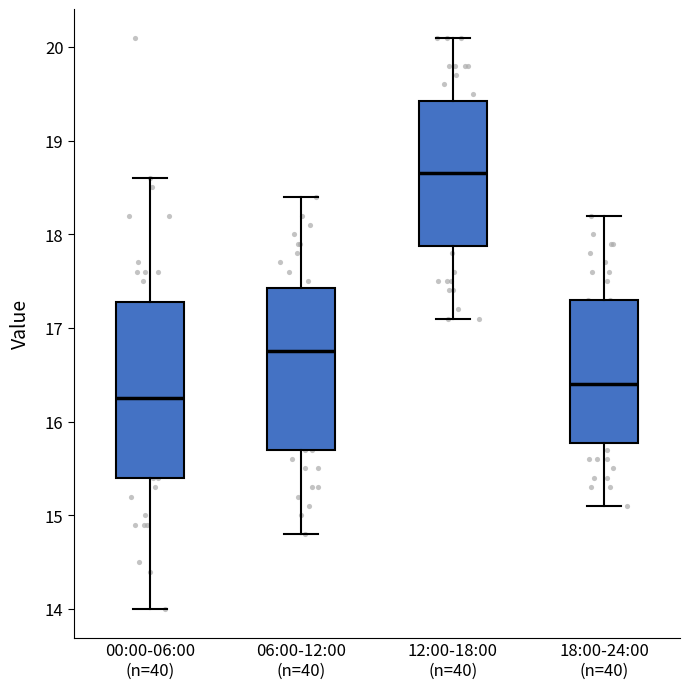

Reading left to right, transcribe this box plot: for each box, give where its median line is, the range the box spans, and where its two whiskers end, as read against the y-axis. The values are not printed on the chart, so give them approximately, as read against the axis.

00:00-06:00 (n=40): median 16.3, box 15.4 to 17.3, whiskers 14.0 to 18.6
06:00-12:00 (n=40): median 16.8, box 15.7 to 17.4, whiskers 14.8 to 18.4
12:00-18:00 (n=40): median 18.7, box 17.9 to 19.4, whiskers 17.1 to 20.1
18:00-24:00 (n=40): median 16.4, box 15.8 to 17.3, whiskers 15.1 to 18.2